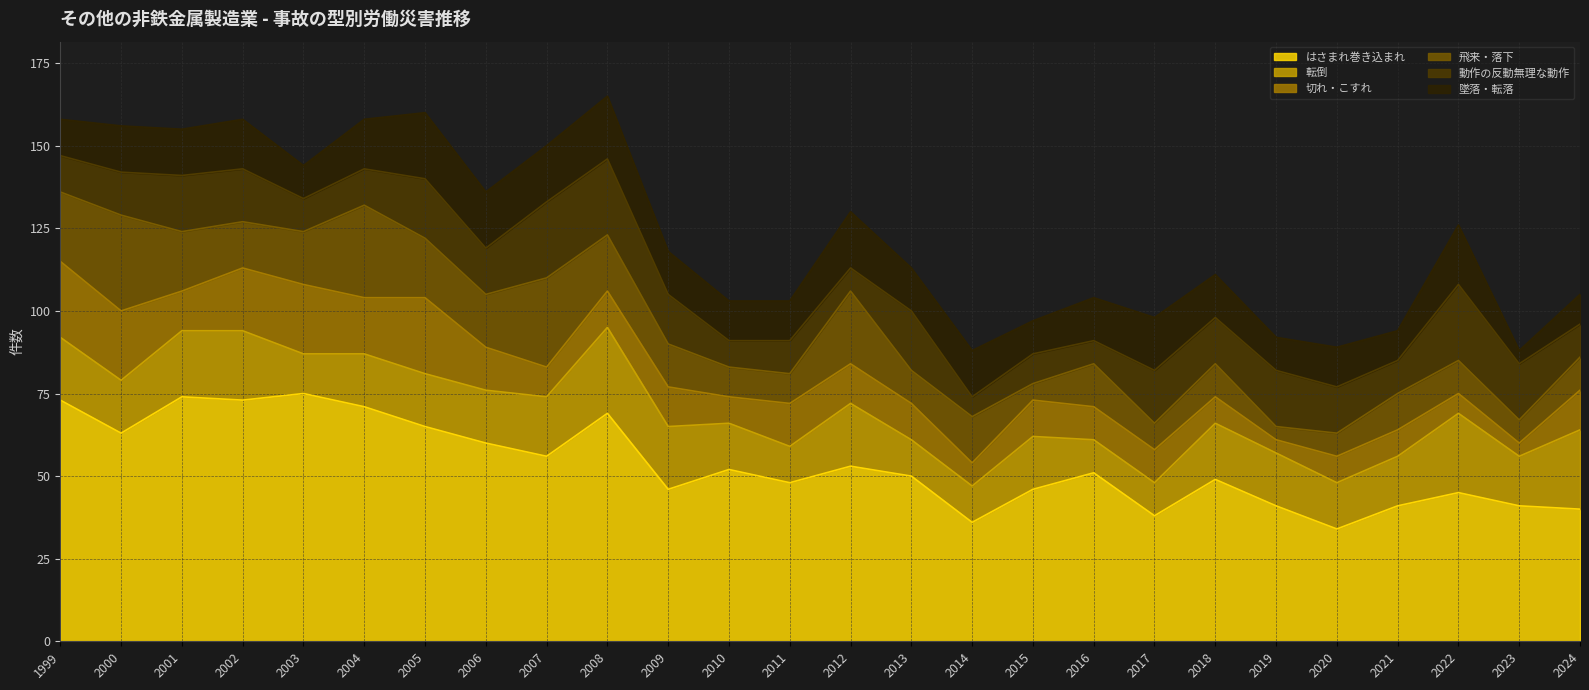

How many intersections are there between 墜落・転落 and 切れ・こすれ?

7